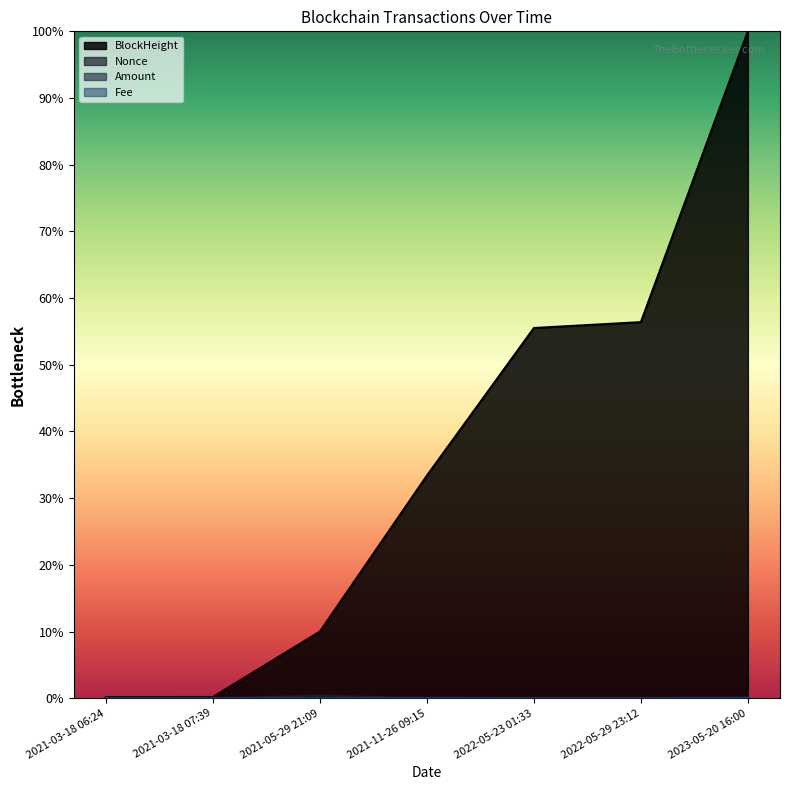

True or false: BlockHeight has more than 2 interior local peaks.

False